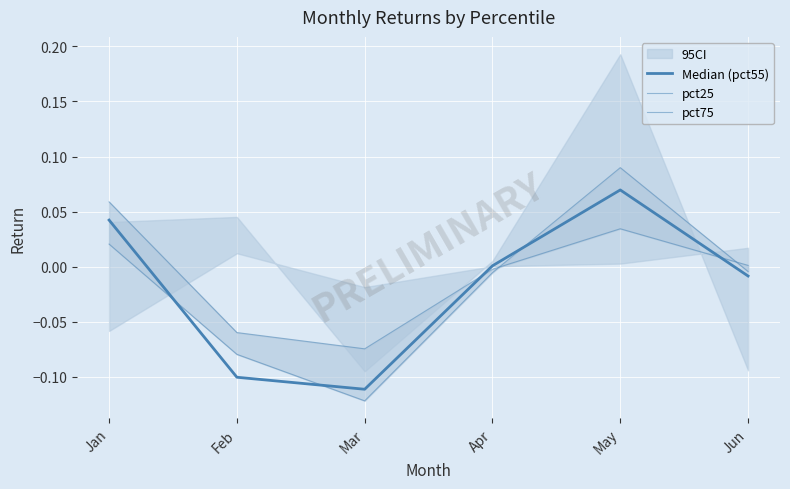

Which has a higher value, Feb or May?

May